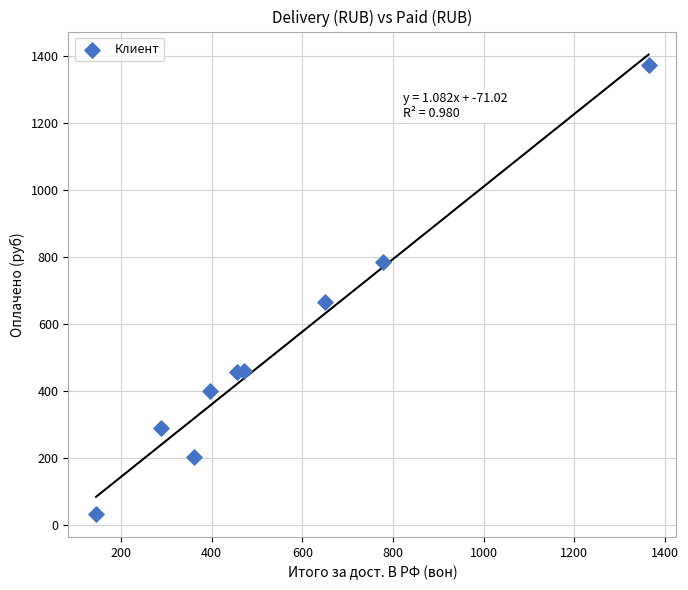

What Y value in the scatter plot is closest to 704?

668